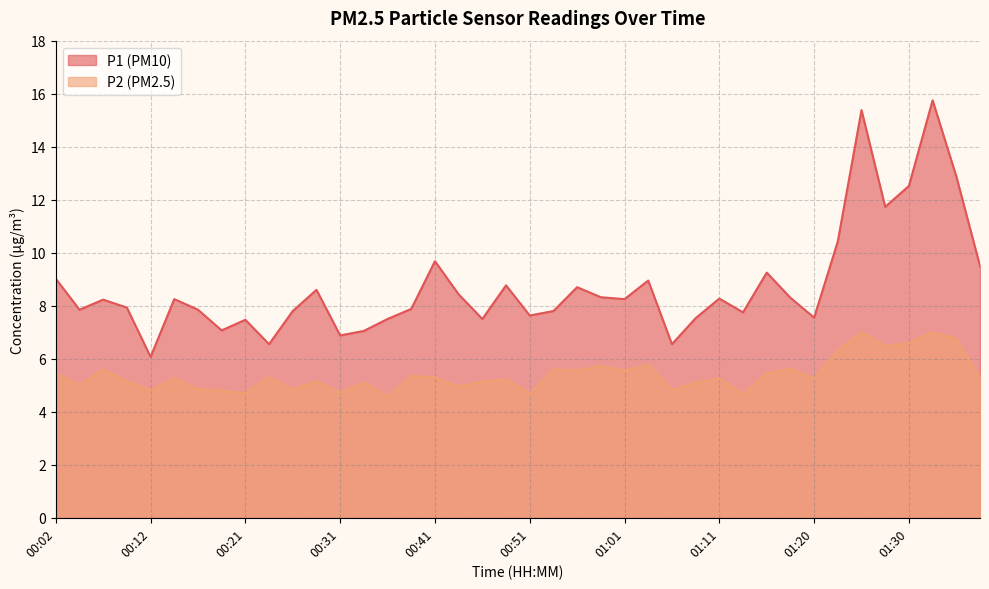

At how many categories does at least one series exceed 14?

2